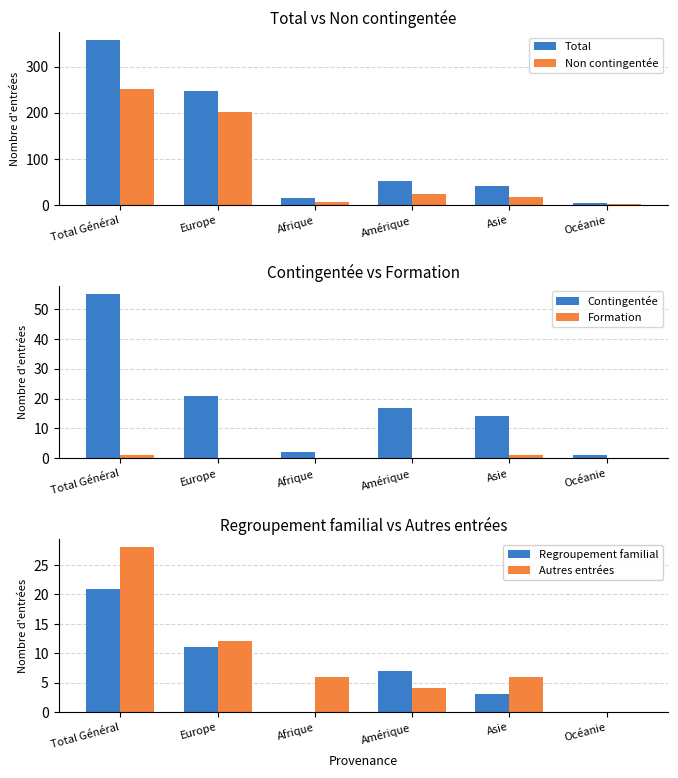

How many bars are there in total?

36